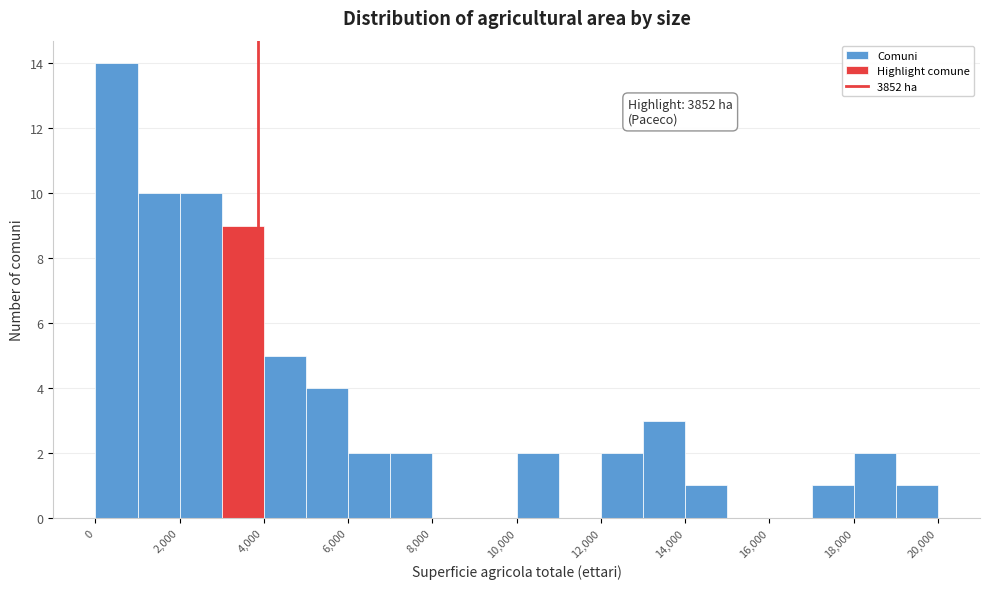

Which range on the x-axis has the tallest bar?

0 to 1000